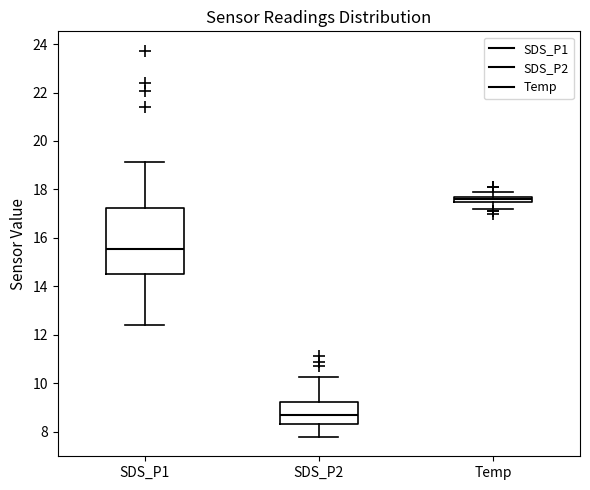

Comparing the boxes themselves (not the whiskers), which one is the tallest?

SDS_P1